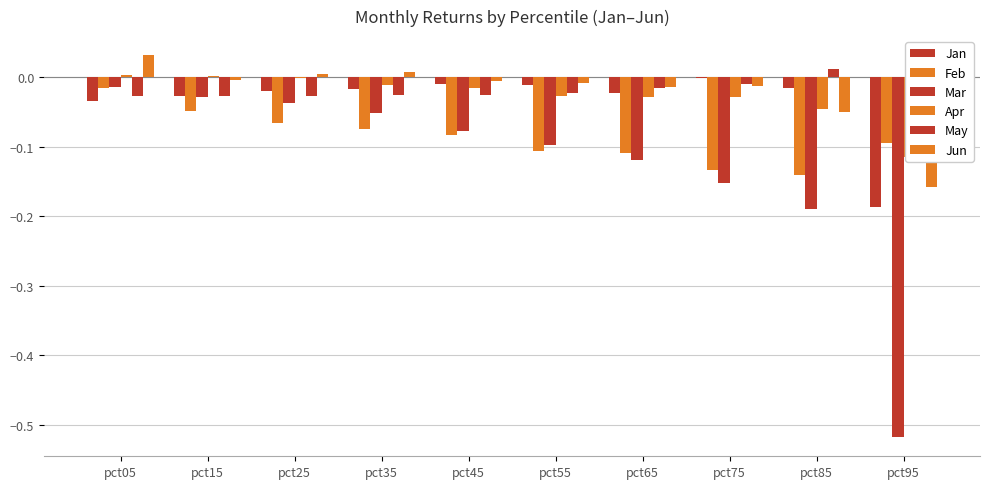

What is the sum of all Feb values?

-0.9